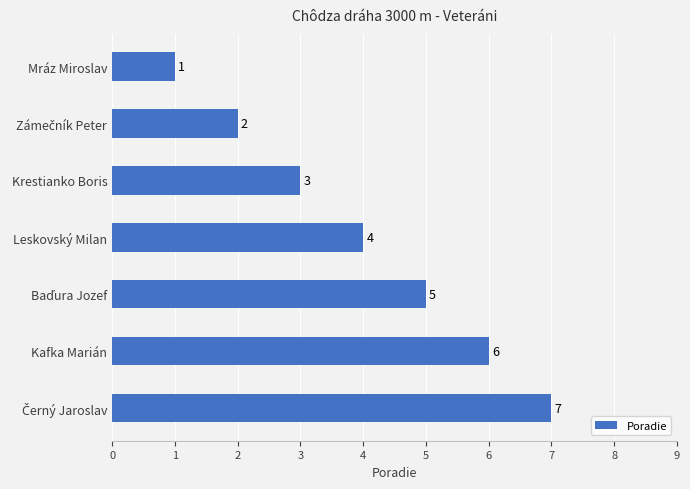

Between Mráz Miroslav and Krestianko Boris, which is larger?

Krestianko Boris